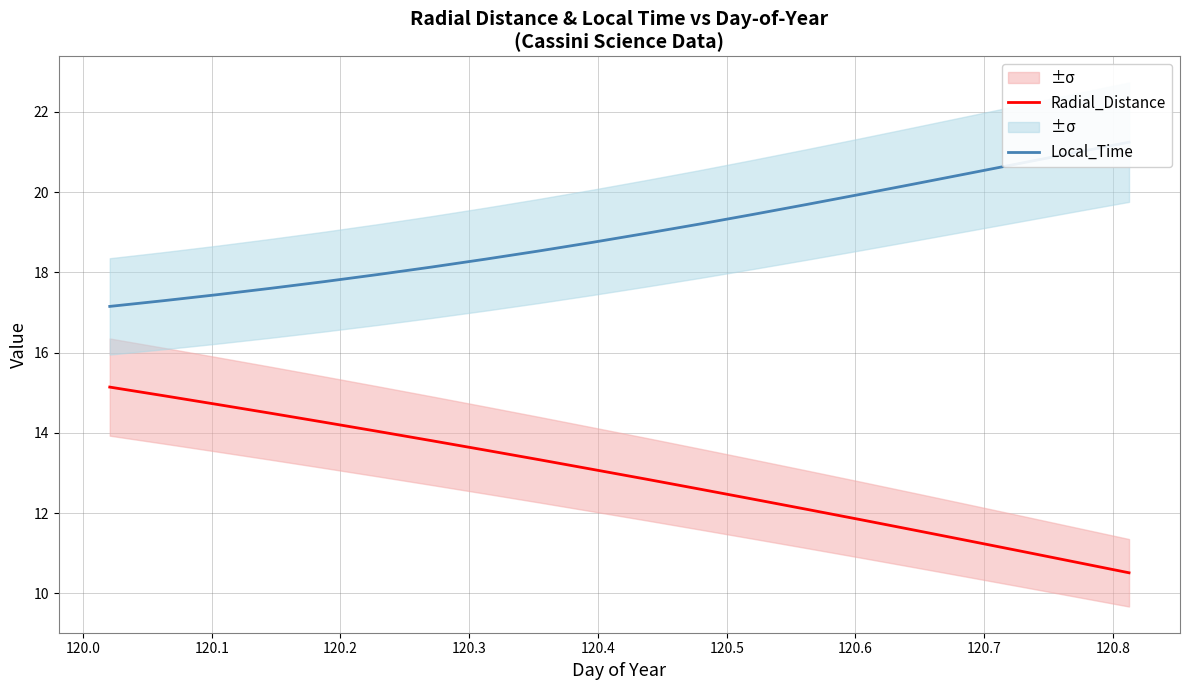

Rank the series by their average value, from lowest to highest.

Radial_Distance, Local_Time